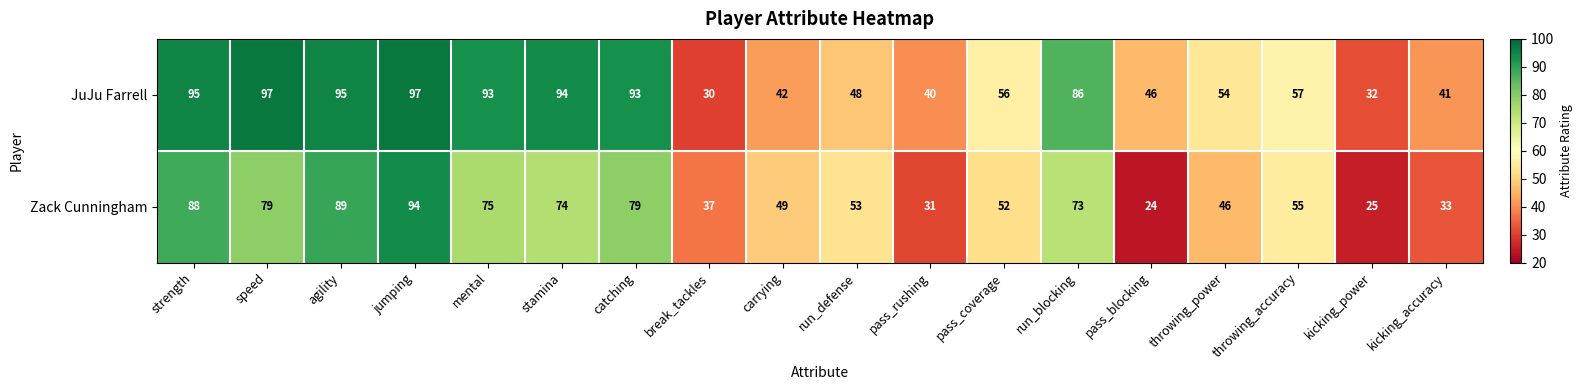

What is the total value across all series at jumping?

191